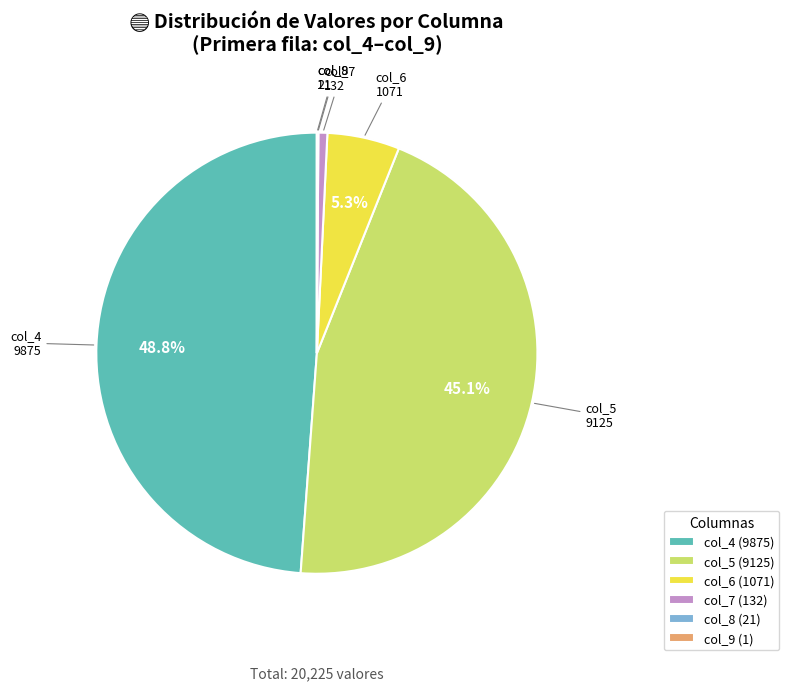

What percentage do col_5 (9125) and col_4 (9875) together represent?

93.9%